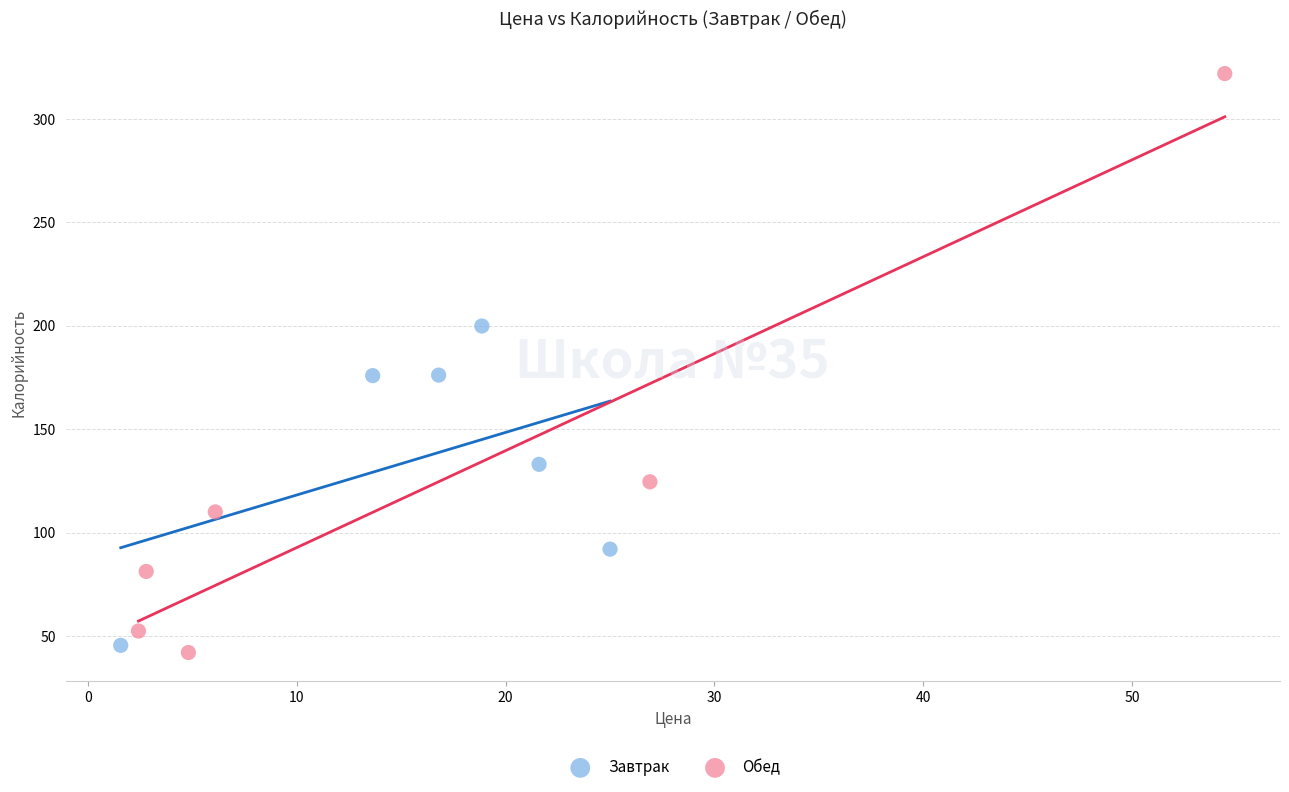

Which series reaches the maximum Y coordinate?

Обед